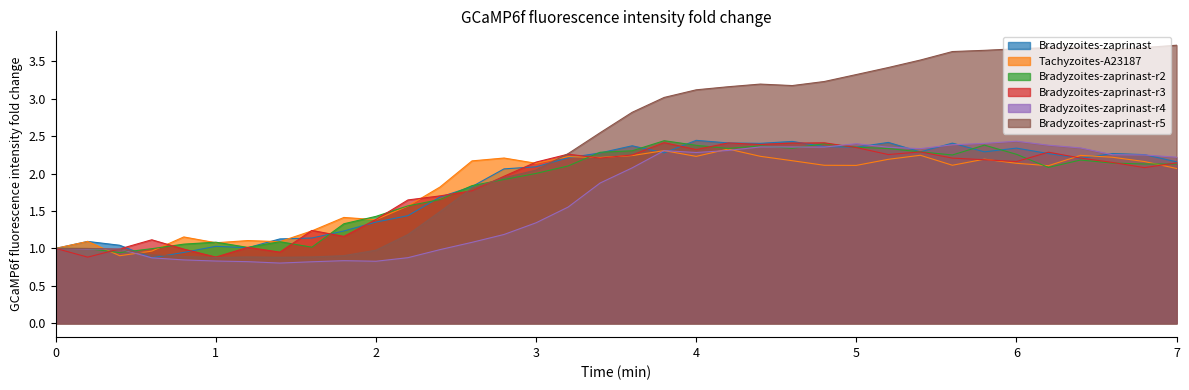

Where is the first local maximum for Bradyzoites-zaprinast-r5?

1.2